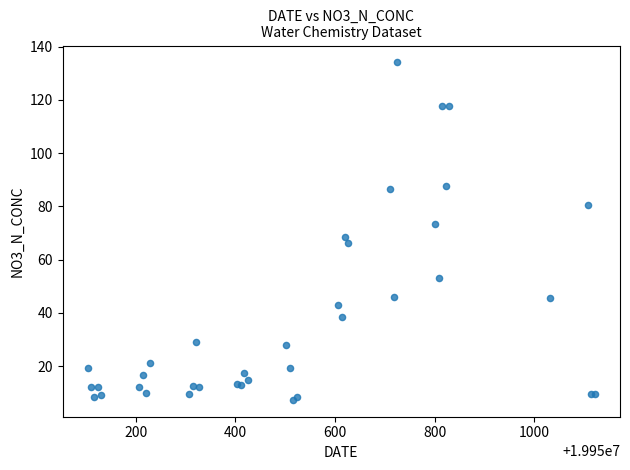

What Y value in the scatter plot is closest to 70?

68.4